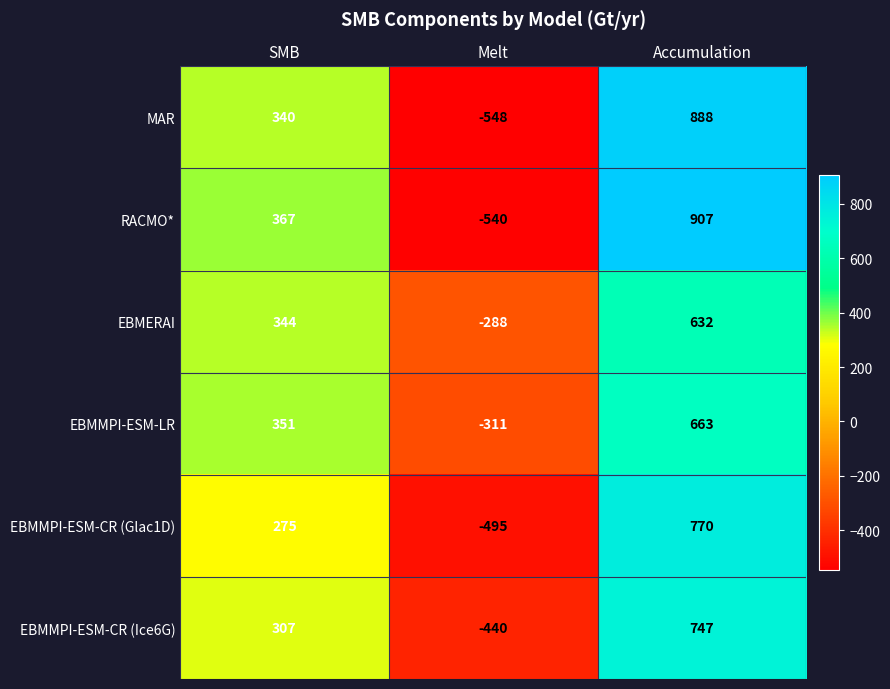

Reading left to right, transcribe all the data shown in this chart.

MAR: 340	-548	888
RACMO*: 367	-540	907
EBMERAI: 344	-288	632
EBMMPI-ESM-LR: 351	-311	663
EBMMPI-ESM-CR (Glac1D): 275	-495	770
EBMMPI-ESM-CR (Ice6G): 307	-440	747